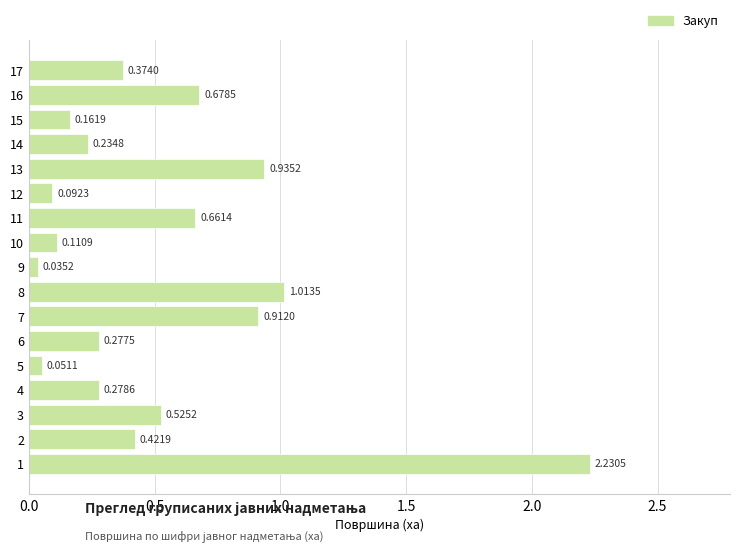

Between 10 and 11, which is larger?

11